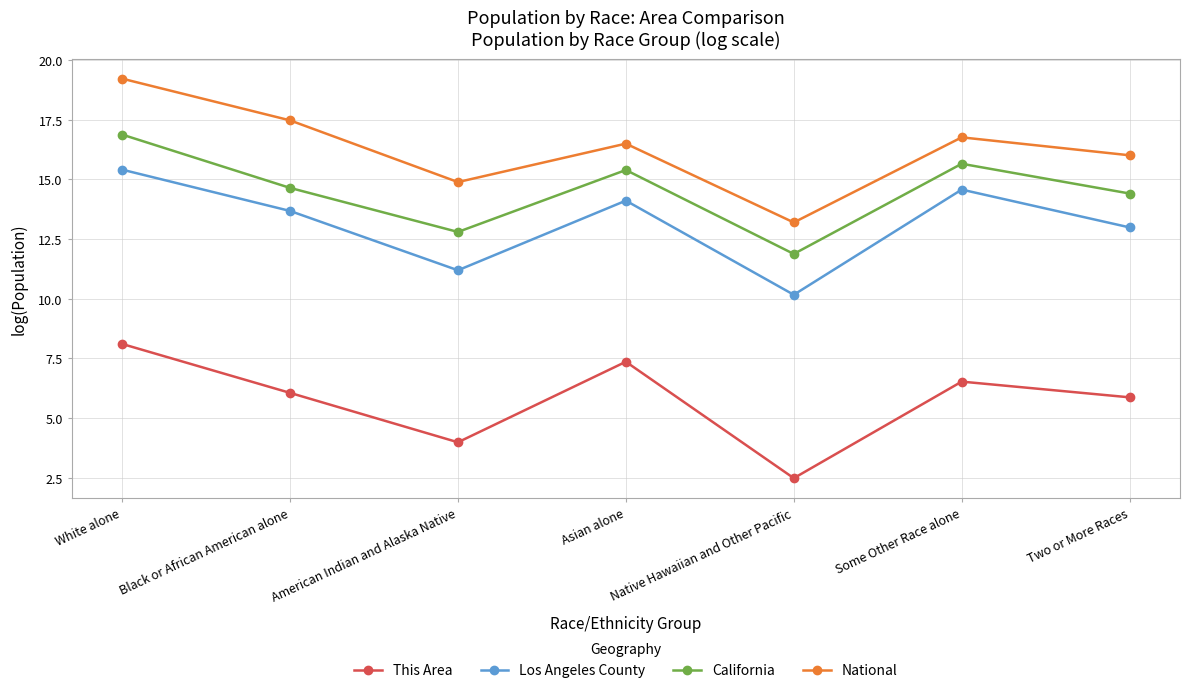

What is the difference between the National values at Two or More Races and Black or African American alone?

1.5